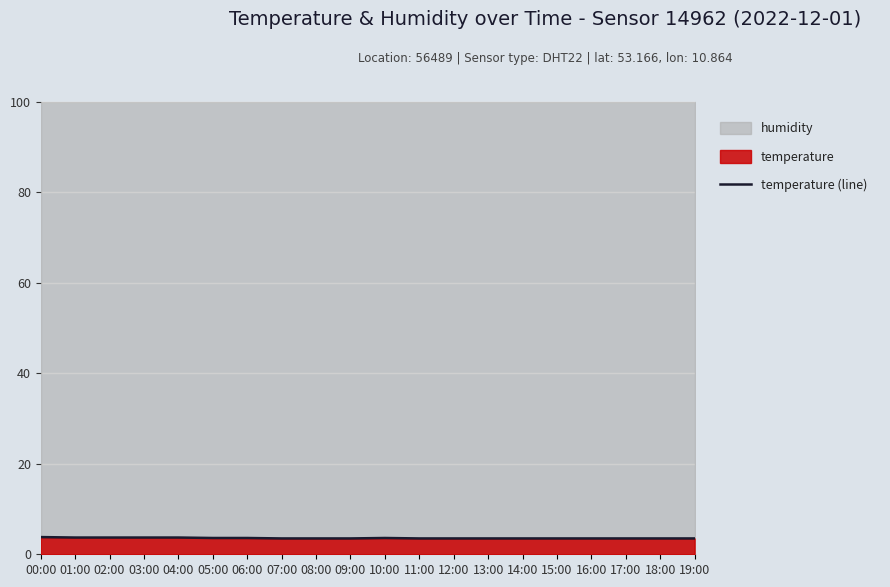

How many interior local peaks (higher than both neighbors) does the data have?

1